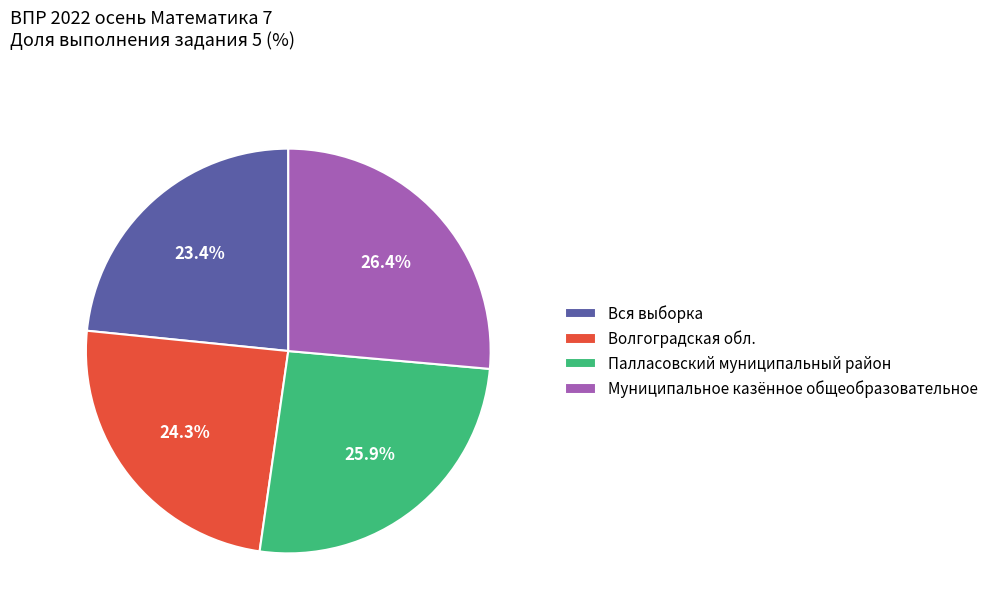

Rank the categories by value from lowest to highest.

Вся выборка, Волгоградская обл., Палласовский муниципальный район, Муниципальное казённое общеобразовательное